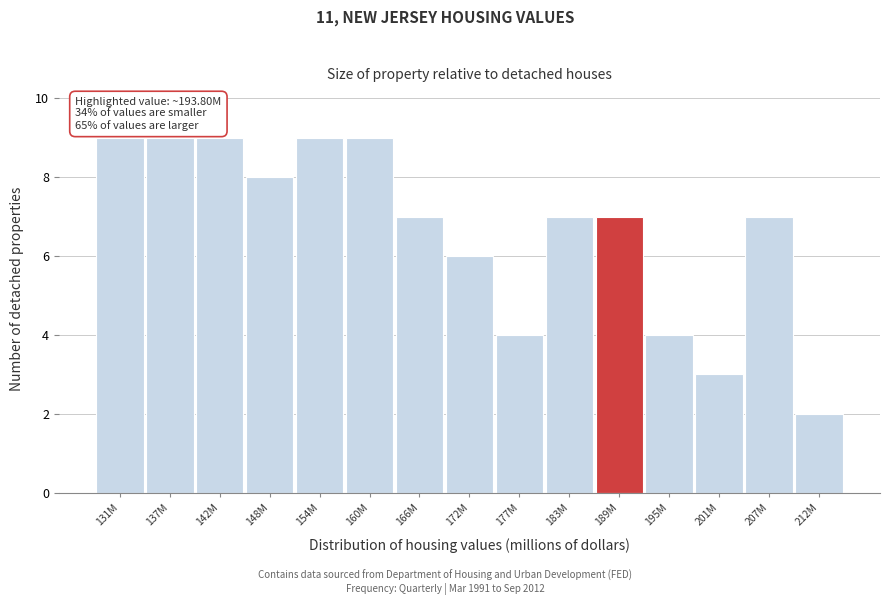

Reading left to right, extract all data points from this chart.

131M=9	137M=9	142M=9	148M=8	154M=9	160M=9	166M=7	172M=6	177M=4	183M=7	189M=7	195M=4	201M=3	207M=7	212M=2